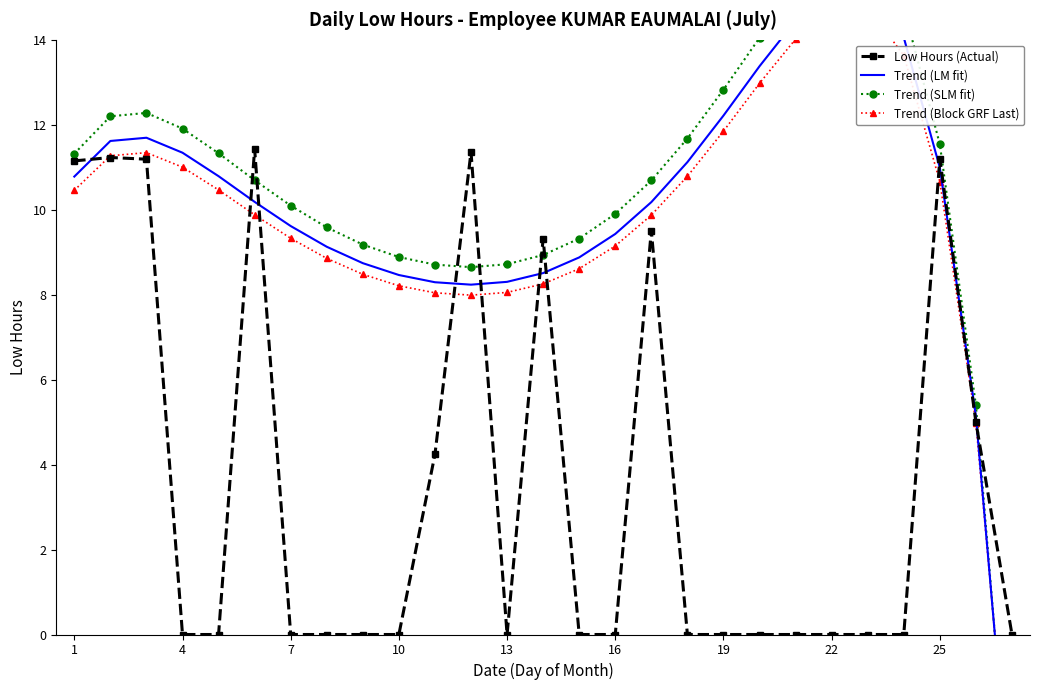

What is the average value of the Trend (Block GRF Last) series?

9.7